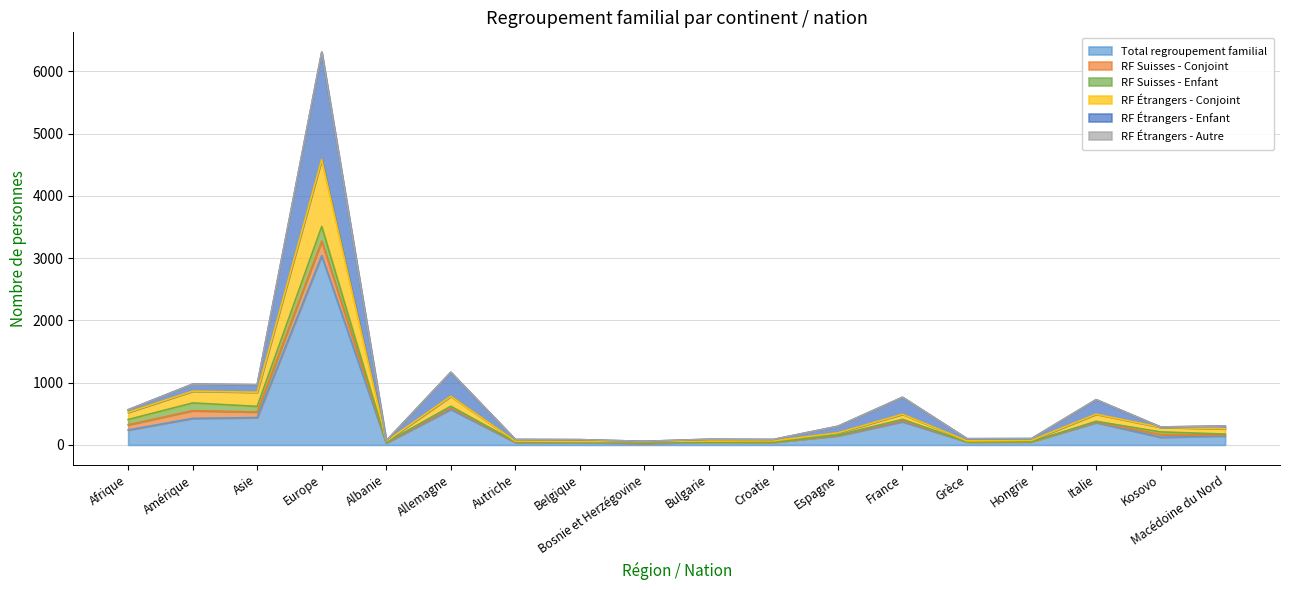

True or false: RF Étrangers - Enfant and Total regroupement familial cross at least once.

False